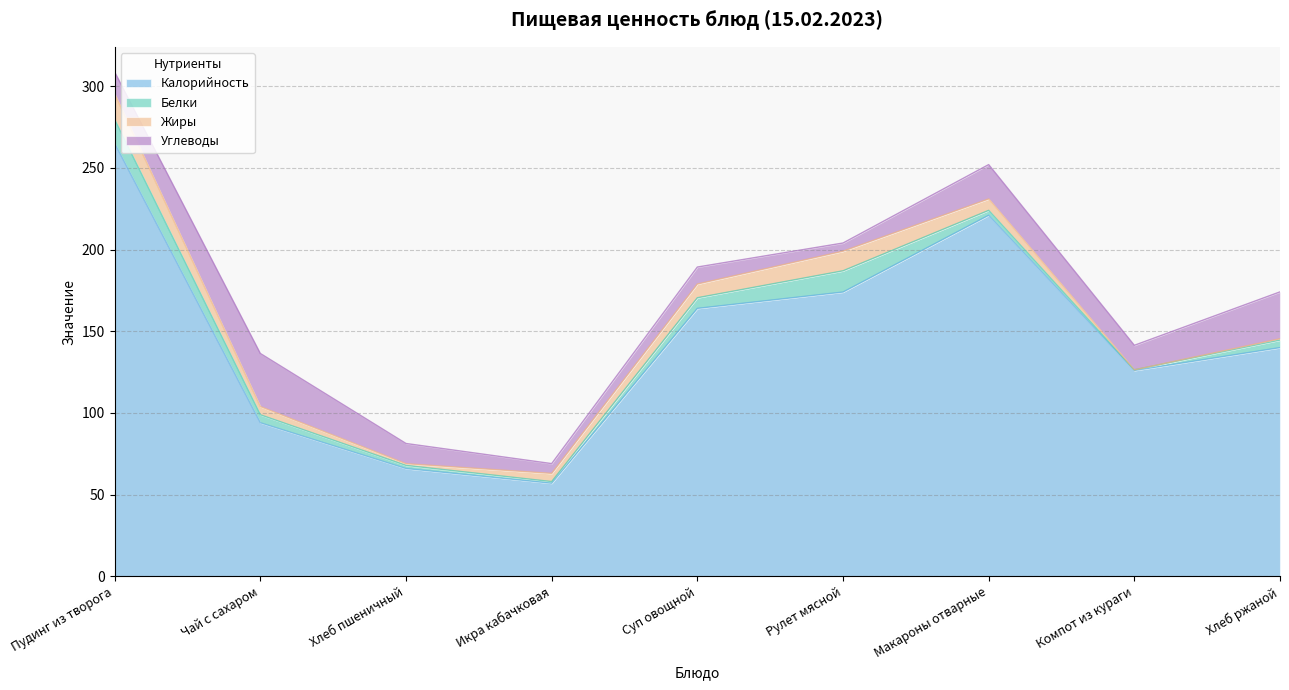

True or false: Углеводы has a value of 2.2 at Суп овощной.

False